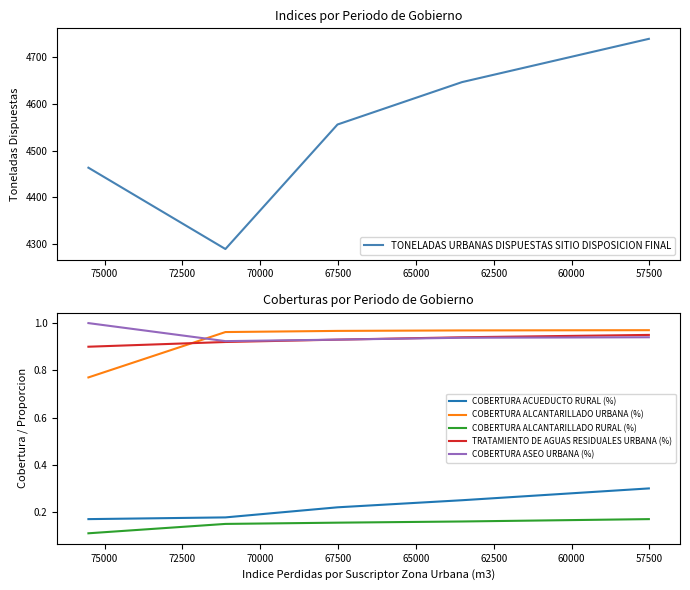

What is the difference between the maximum and minimum values in the COBERTURA ACUEDUCTO RURAL (%) series?

0.1